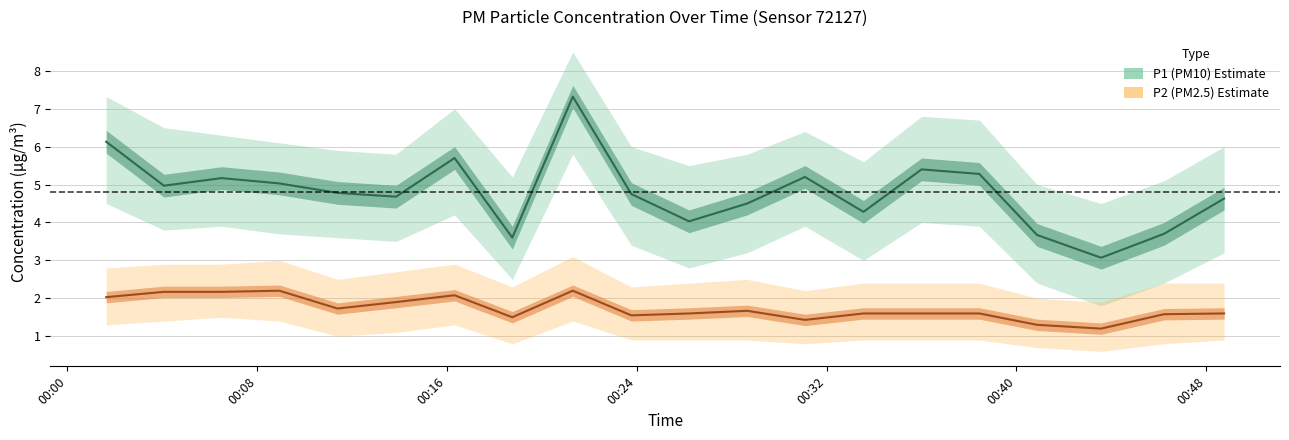

True or false: P2_lower and P1_upper cross at least once.

False